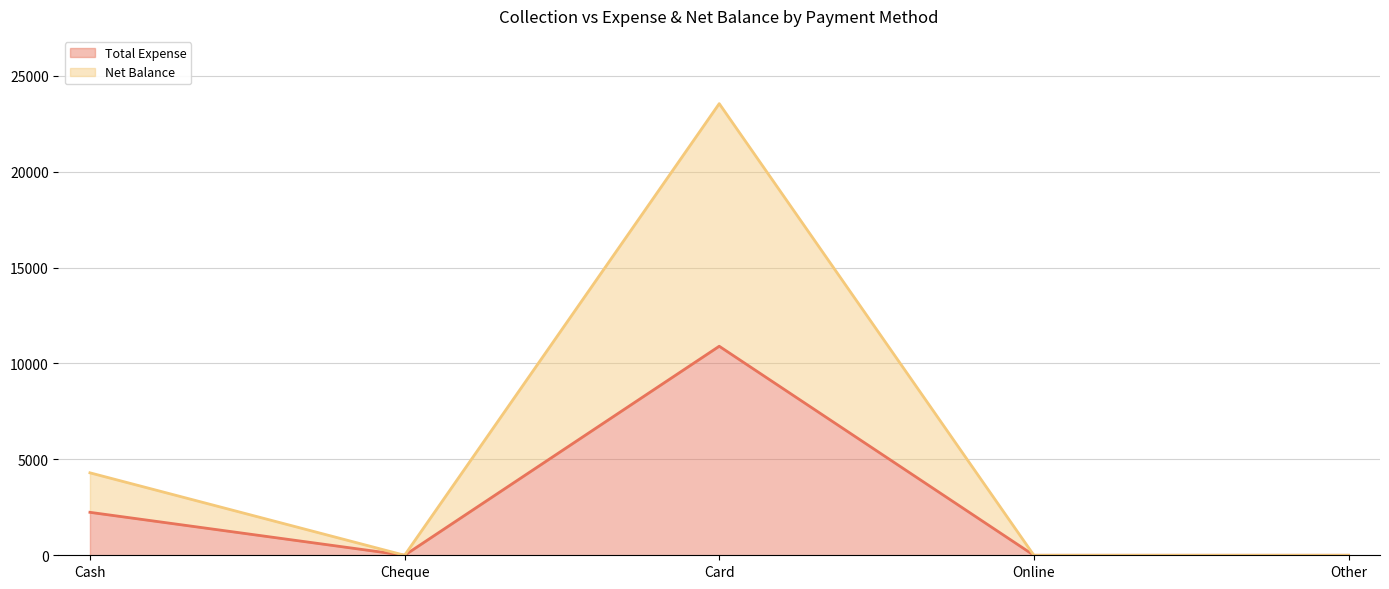

Reading right to left, transcribe all the data shown in this chart.

Total Expense: Other=0	Online=0	Card=10900	Cheque=0	Cash=2240
Net Balance: Other=0	Online=0	Card=23550	Cheque=0	Cash=4300